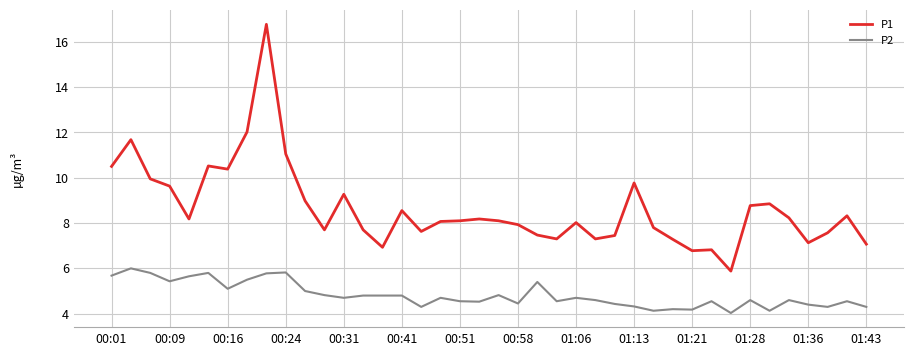

Which series has the largest total across all categories?

P1